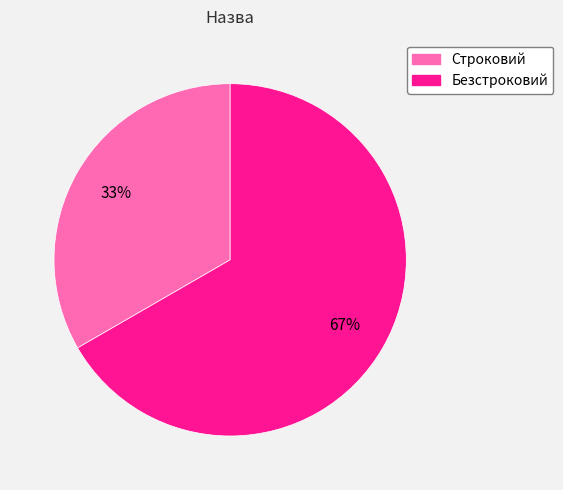

Which category has the smallest portion of the pie?

Строковий